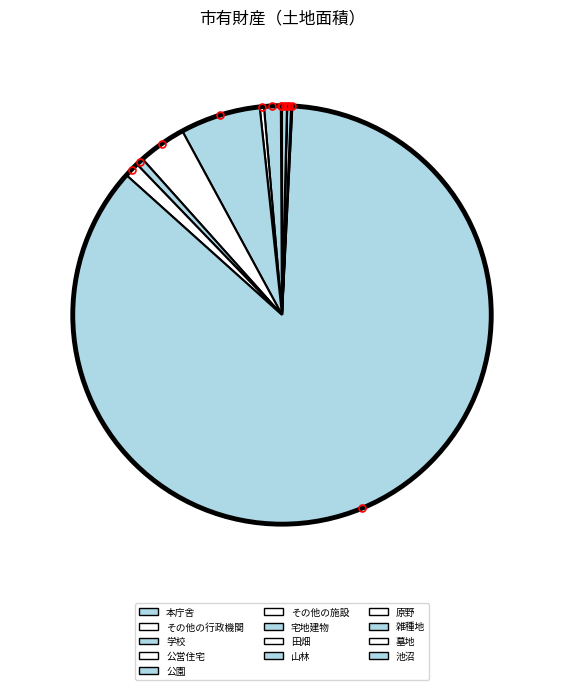

What is the majority slice?

山林